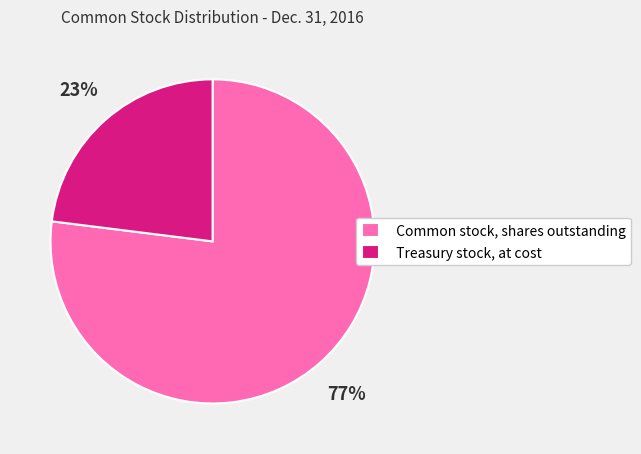

To the nearest percent, what is the difference between the largest and smallest slice percentages?

54%